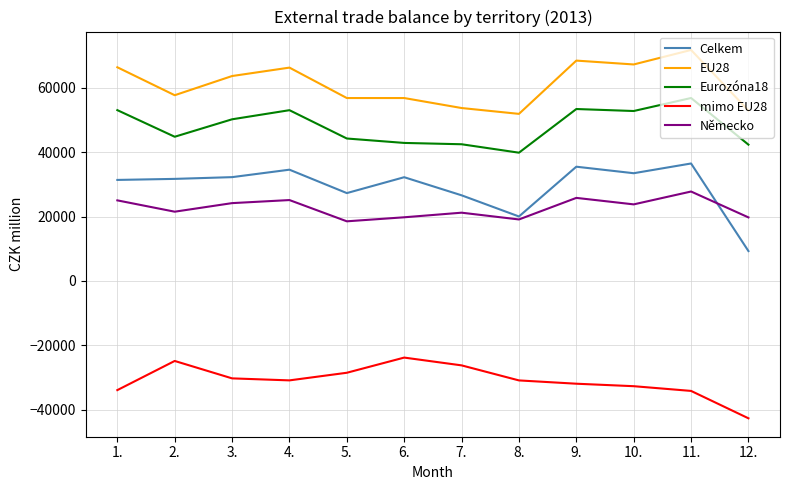

What is the lowest value of the Eurozóna18 series?

39828